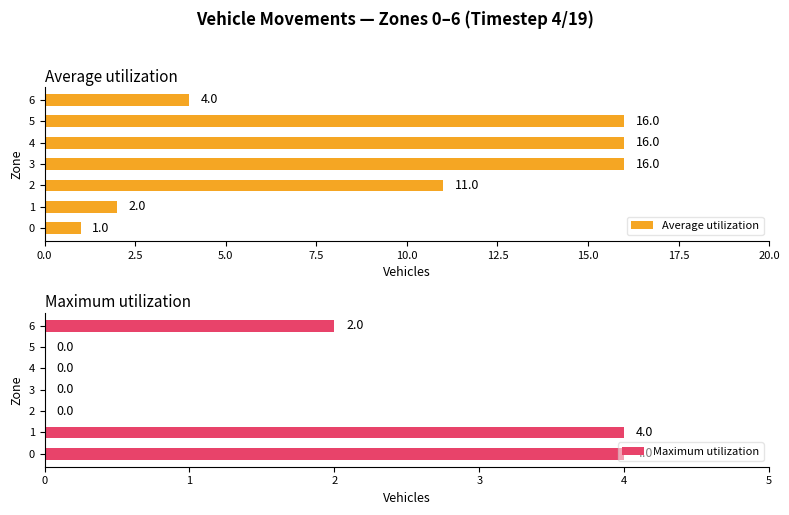

What are all the series names shown in the legend?

Average utilization, Maximum utilization